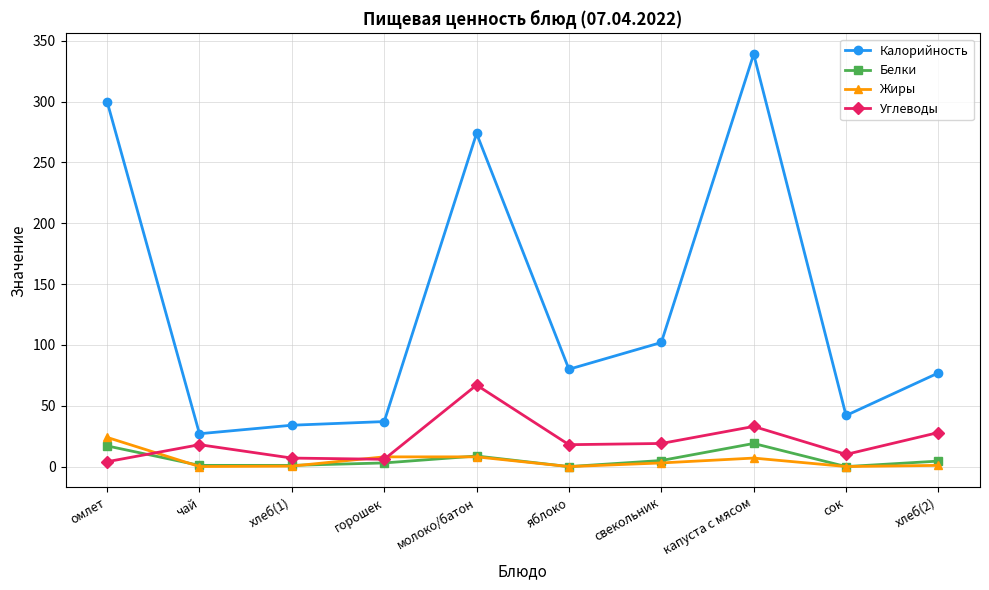

Where is Калорийность nearest to the value 183?

свекольник